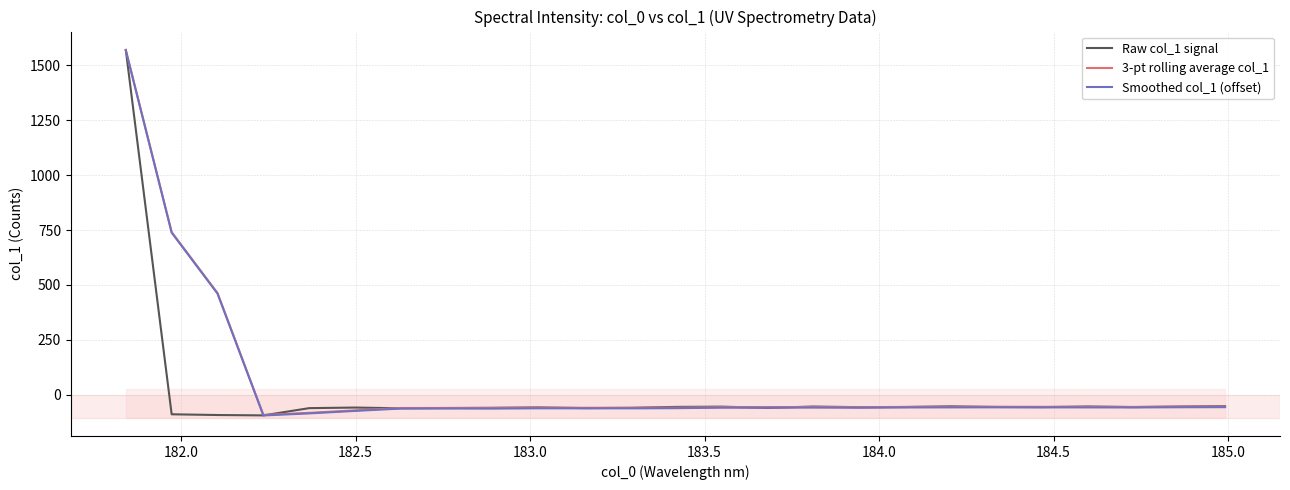

True or false: Raw col_1 signal has more than 0 points higher than both neighbors.

True